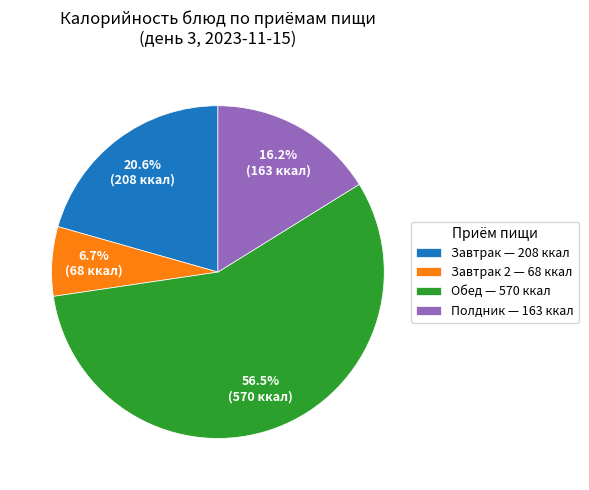

Which slice is the smallest?

Завтрак 2 — 68 ккал